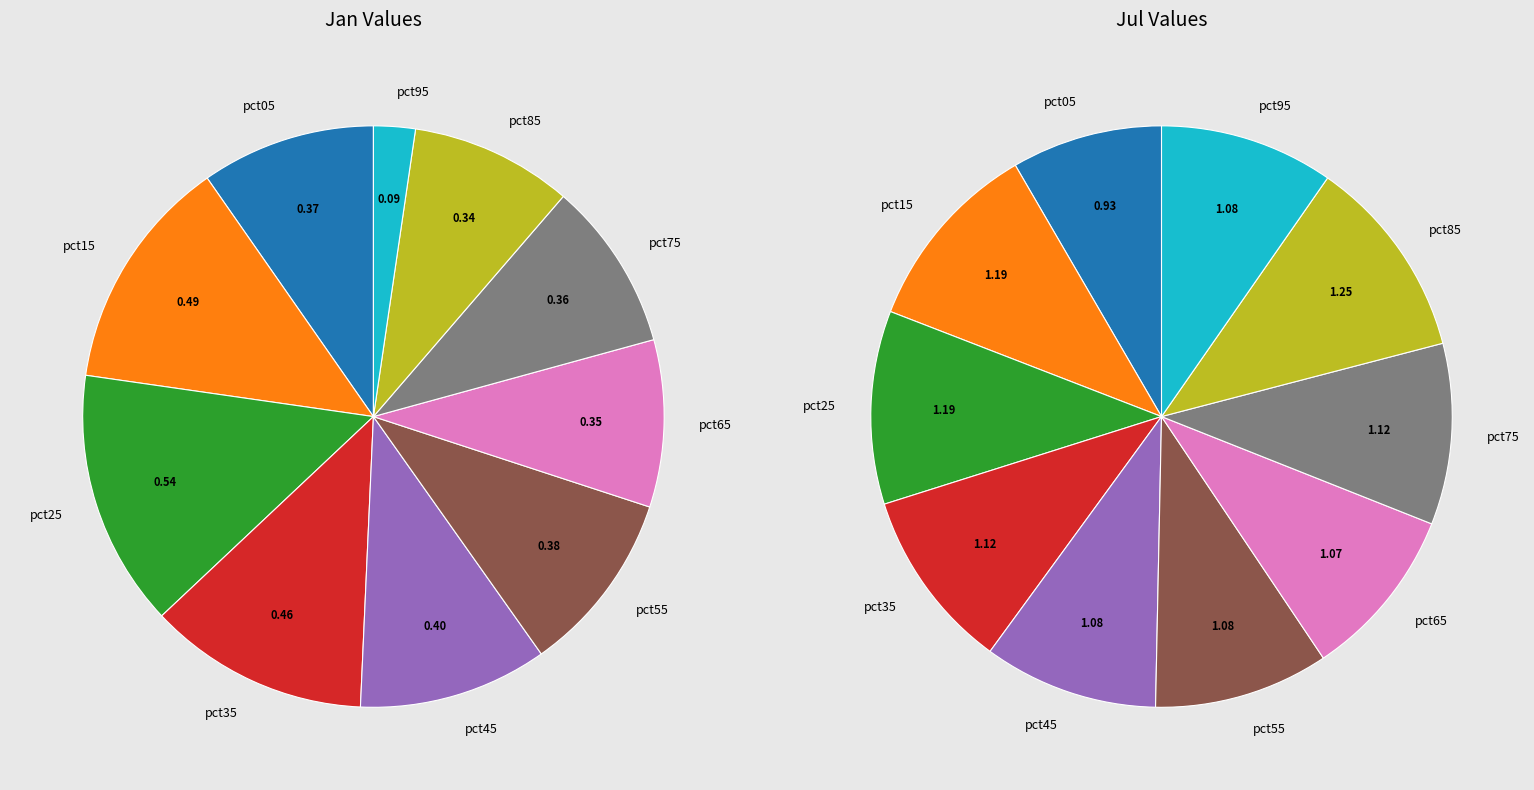

What is the largest slice in the pie chart?

pct85